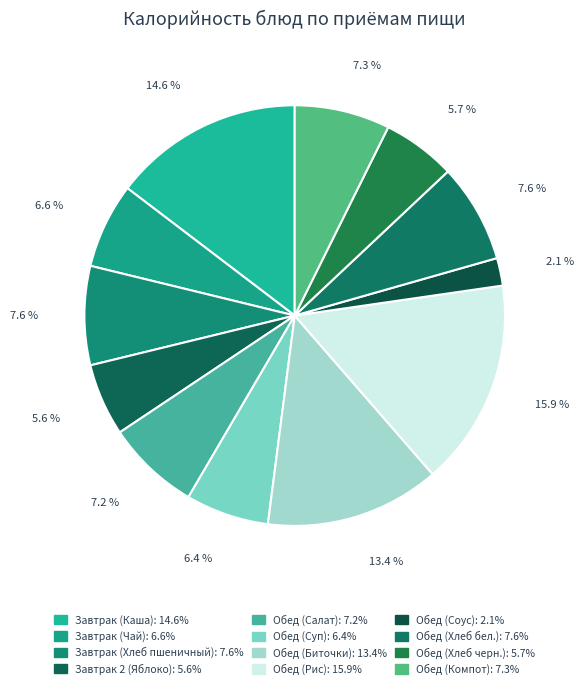

What percentage is the Обед (Хлеб черн.) slice, to the nearest percent?

6%